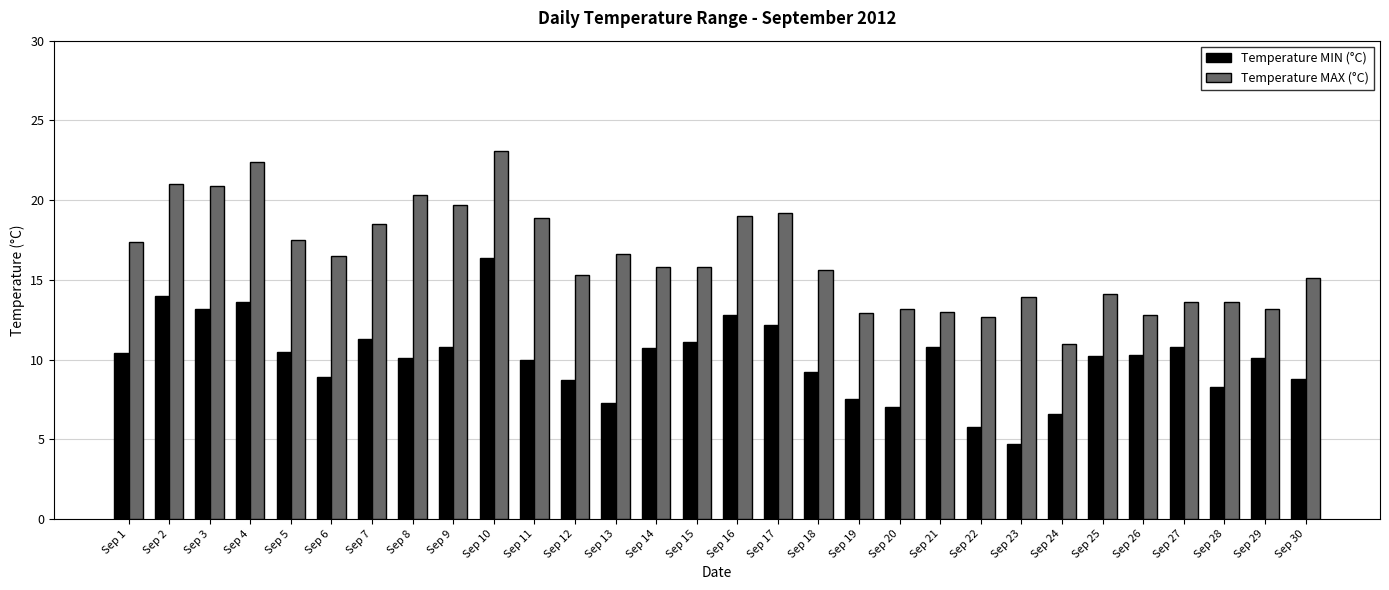

Which series changed the most between Sep 11 and Sep 15?

Temperature MAX (°C)